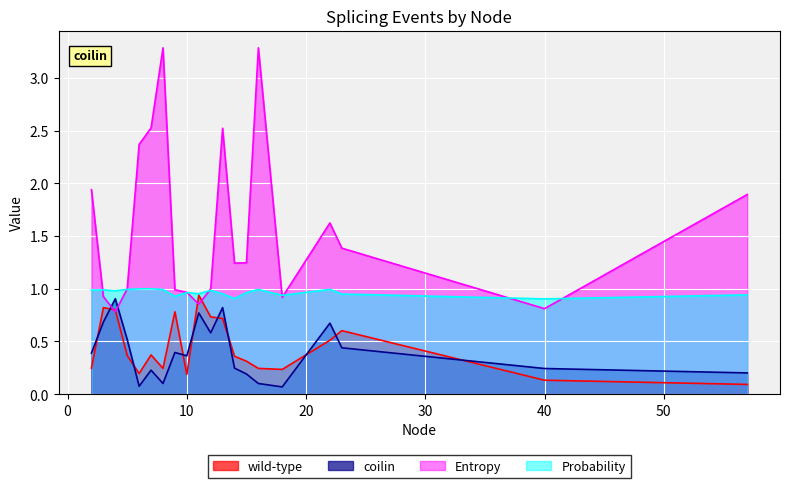

Which series has the largest range (max minus min)?

Entropy